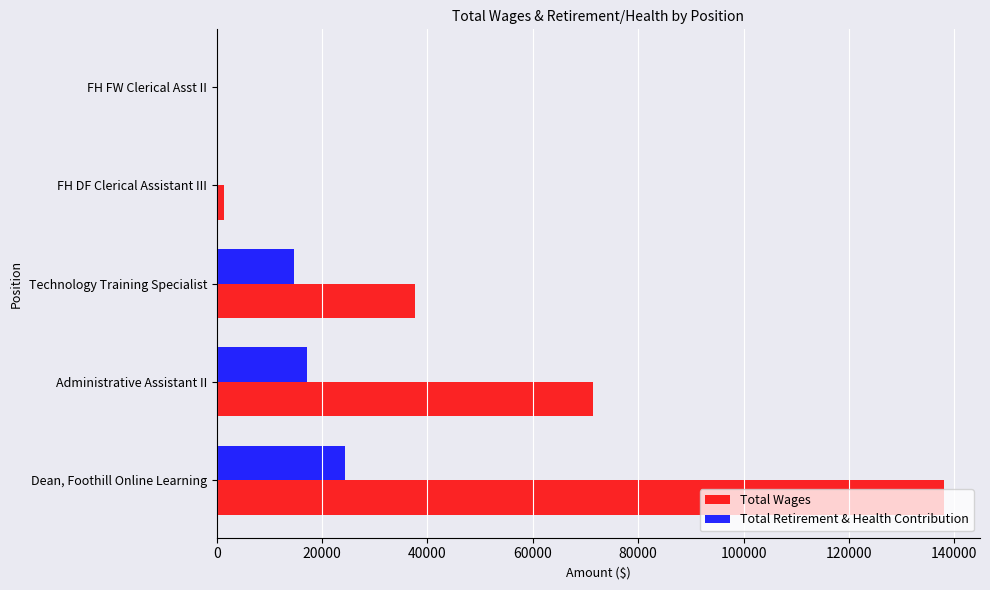

At which label does Total Retirement & Health Contribution reach its peak?

Dean, Foothill Online Learning